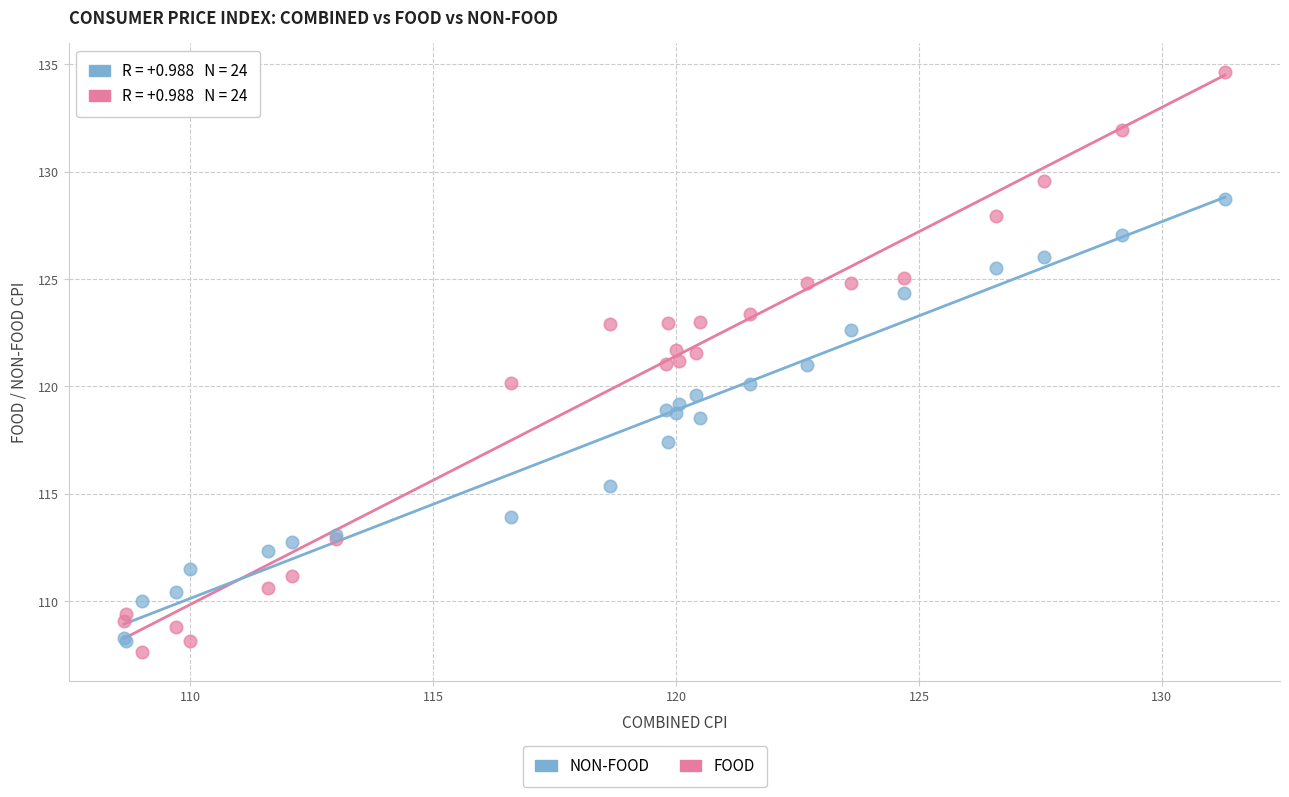

What is the X range (max minus min) for the scatter plot?

22.7